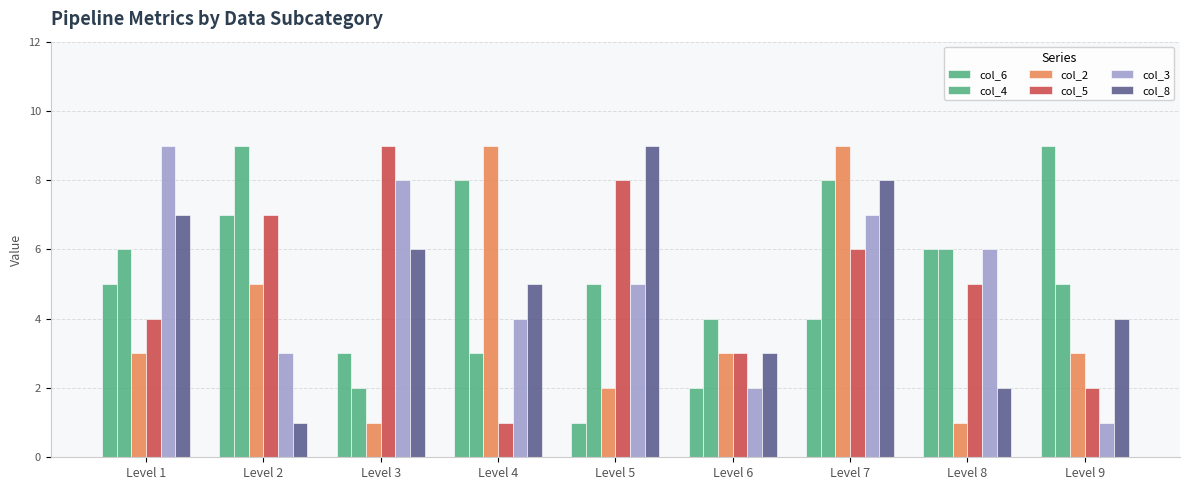

Does the chart contain any negative values?

No